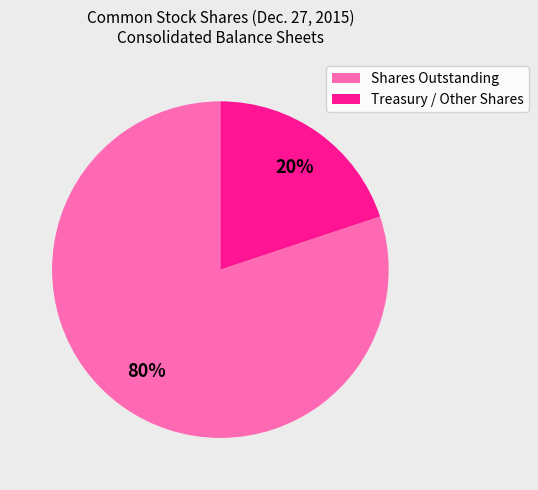

Is there a majority slice in this chart?

Yes